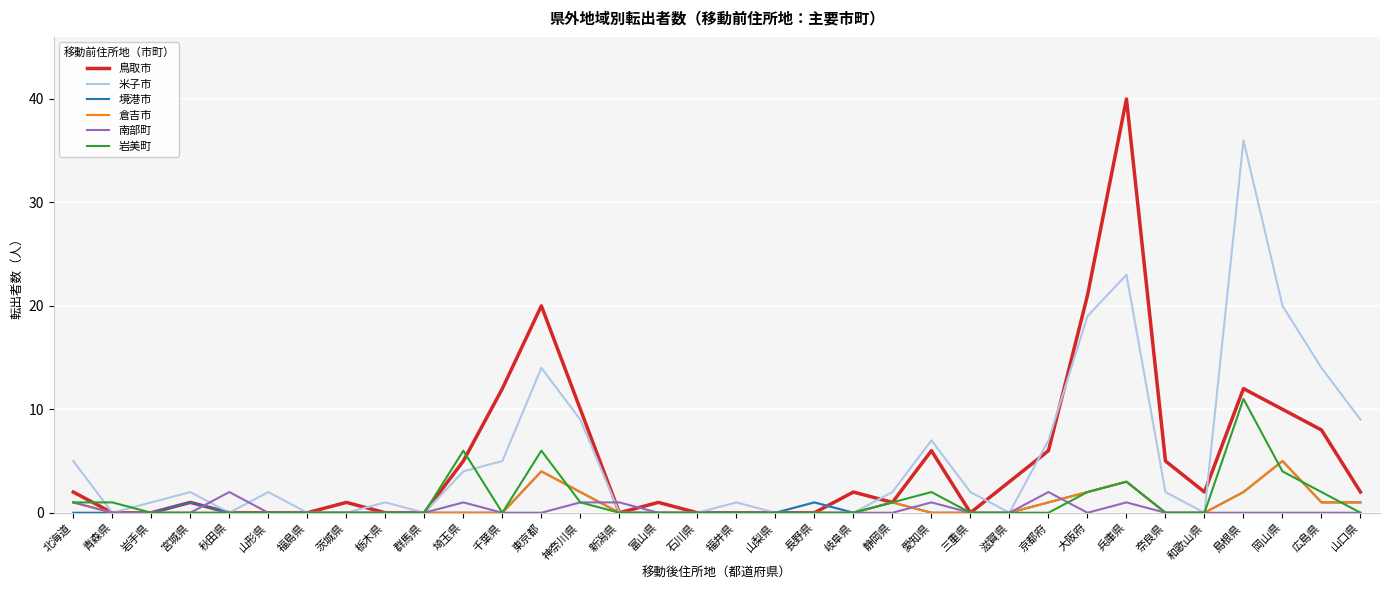

Is the value of 鳥取市 at 山形県 greater than the value of 岩美町 at 神奈川県?

No